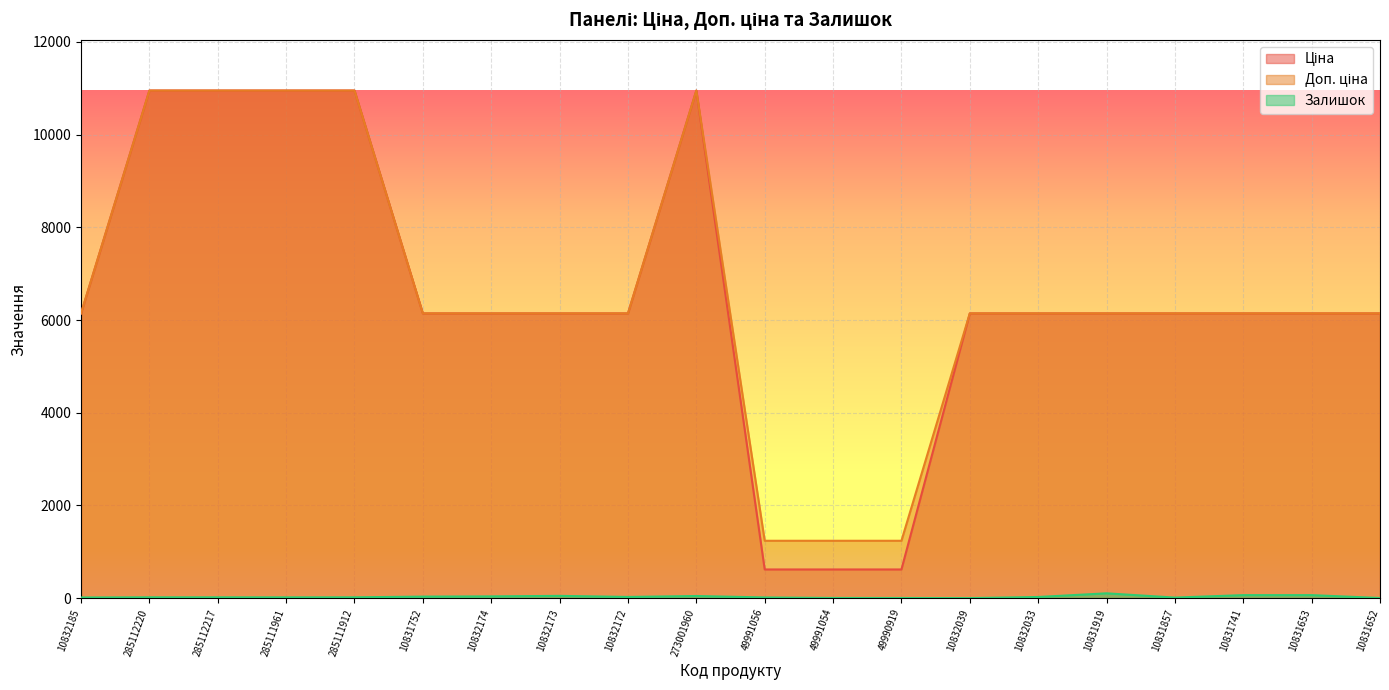

At which label is Доп. ціна closest to 6094?

10832185